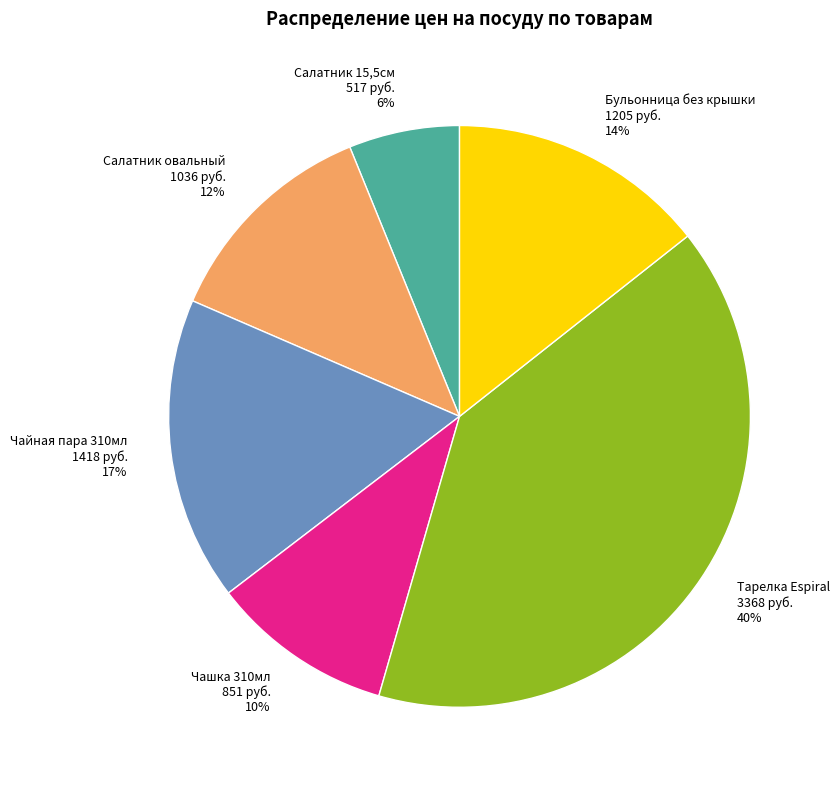

What percentage is the Тарелка Espiral 3368 руб. 40% slice, to the nearest percent?

40%